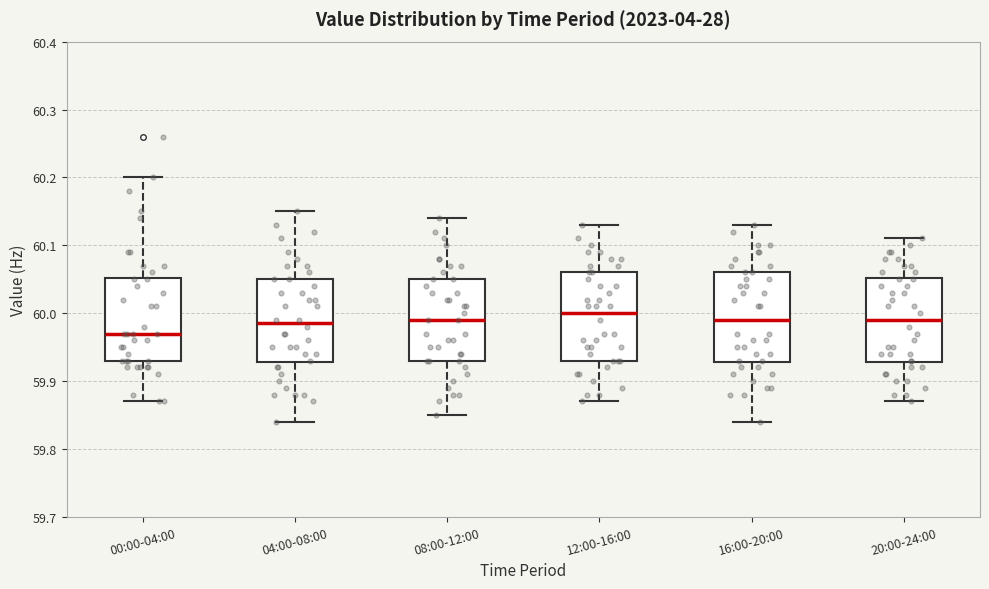

Which box has the lowest median line?

00:00-04:00